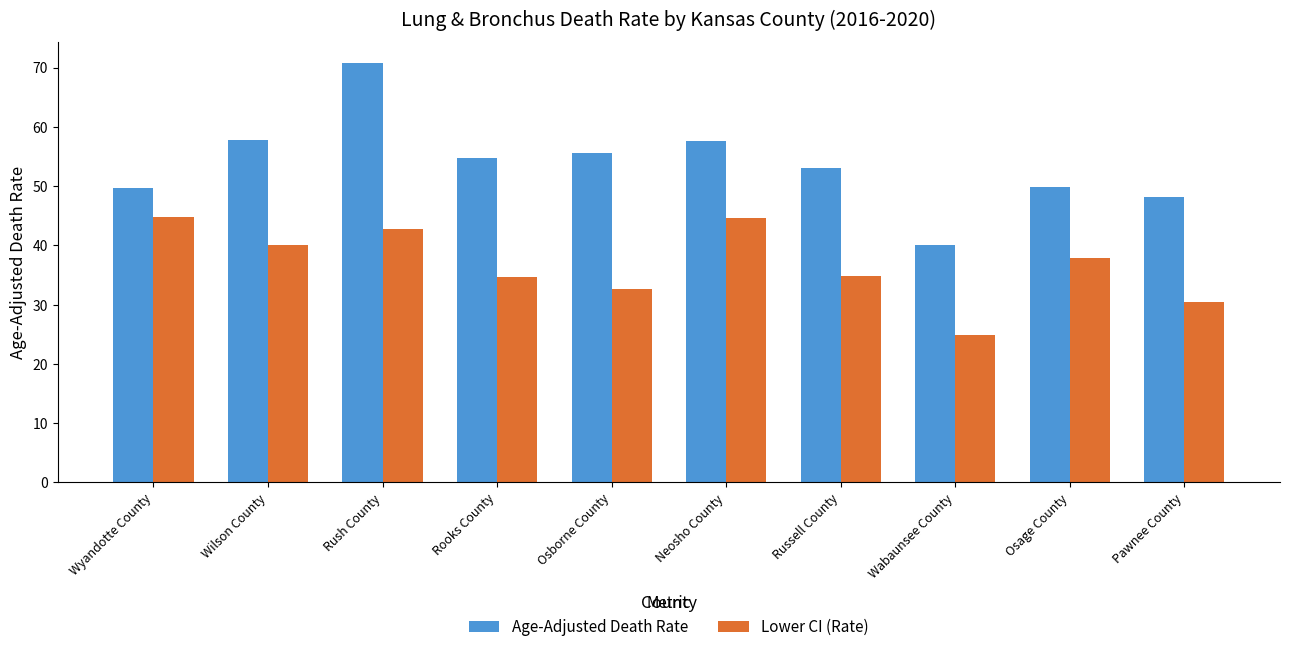

What position from the right is Neosho County?

5